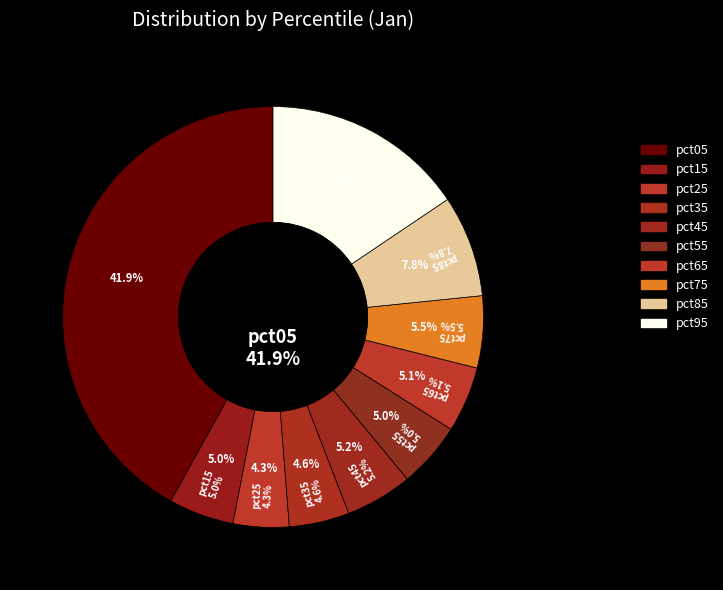

What percentage is the pct05 slice, to the nearest percent?

42%